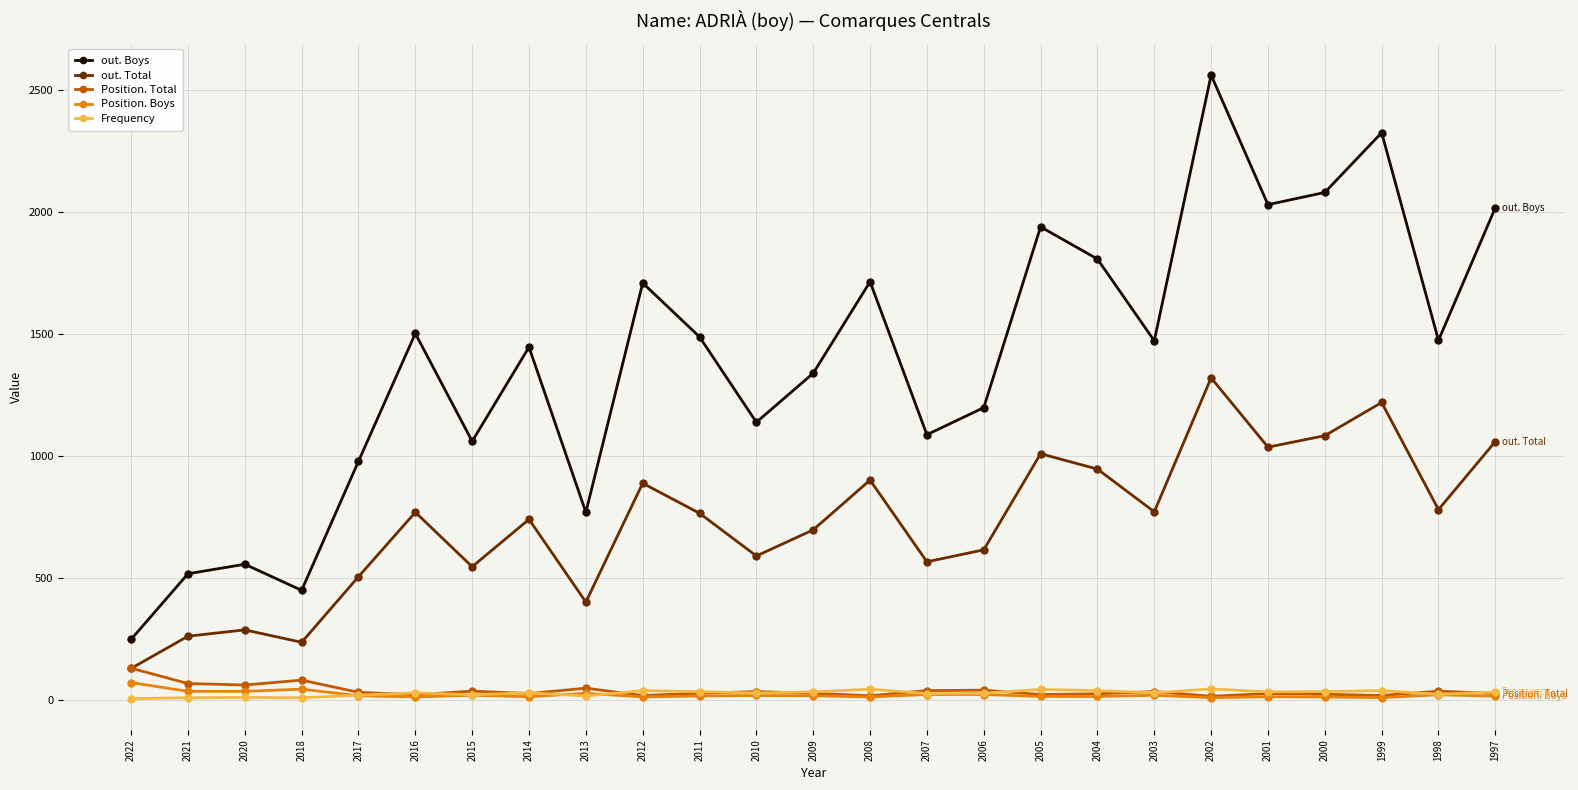

True or false: out. Total and out. Boys intersect in this chart.

False